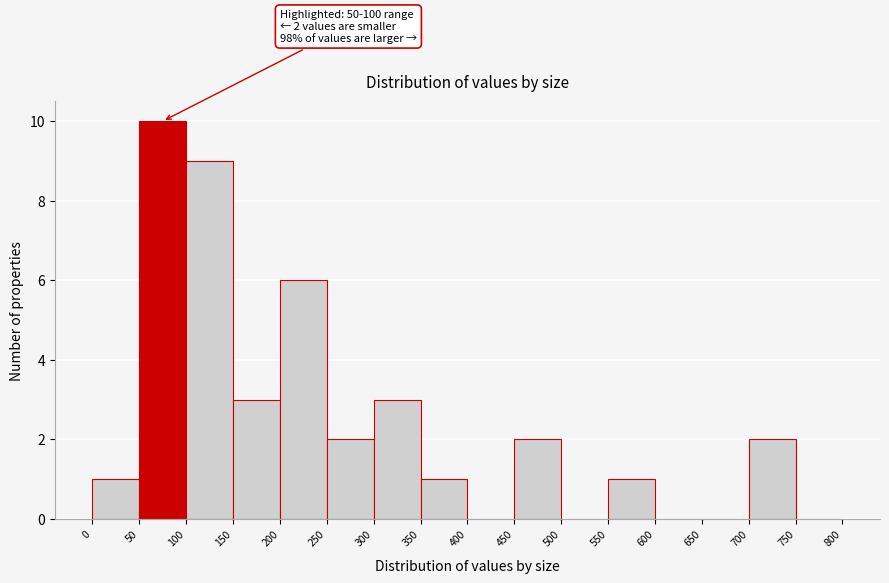

Over which range of the x-axis is the bar tallest?

50 to 100